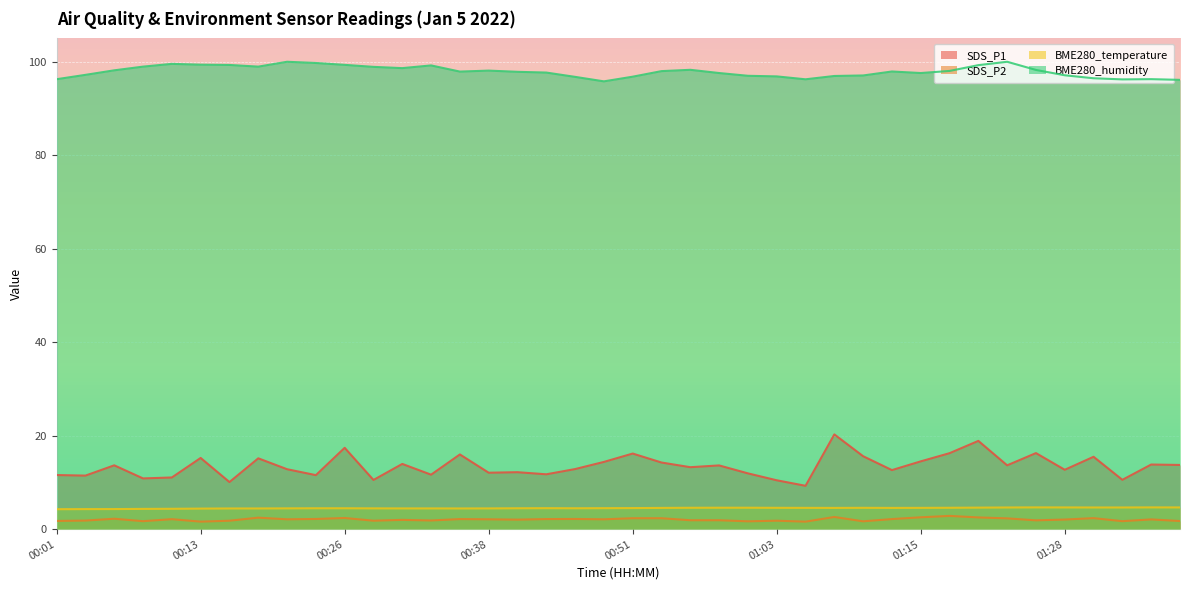

True or false: BME280_humidity and SDS_P1 intersect in this chart.

False